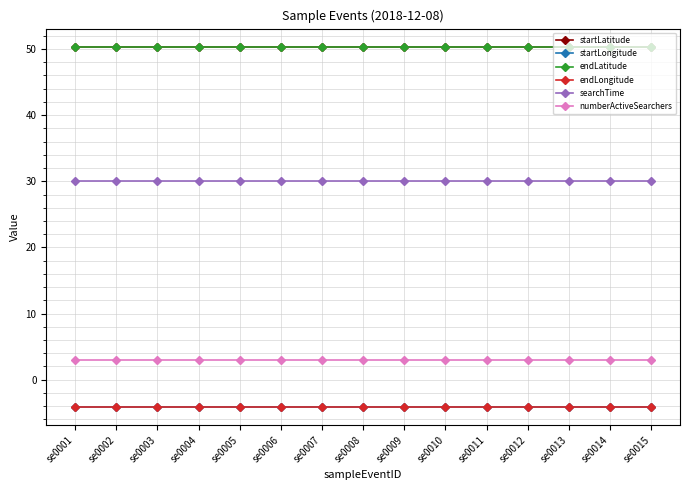

At how many categories does at least one series exceed 41?

15